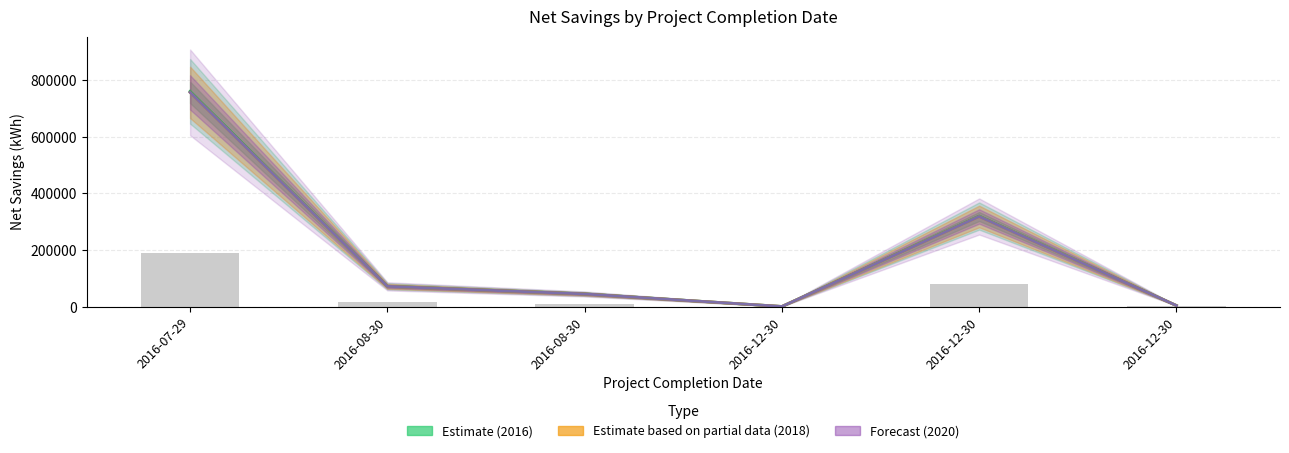

What is the total value across all series at 2016-08-30?

235203.3